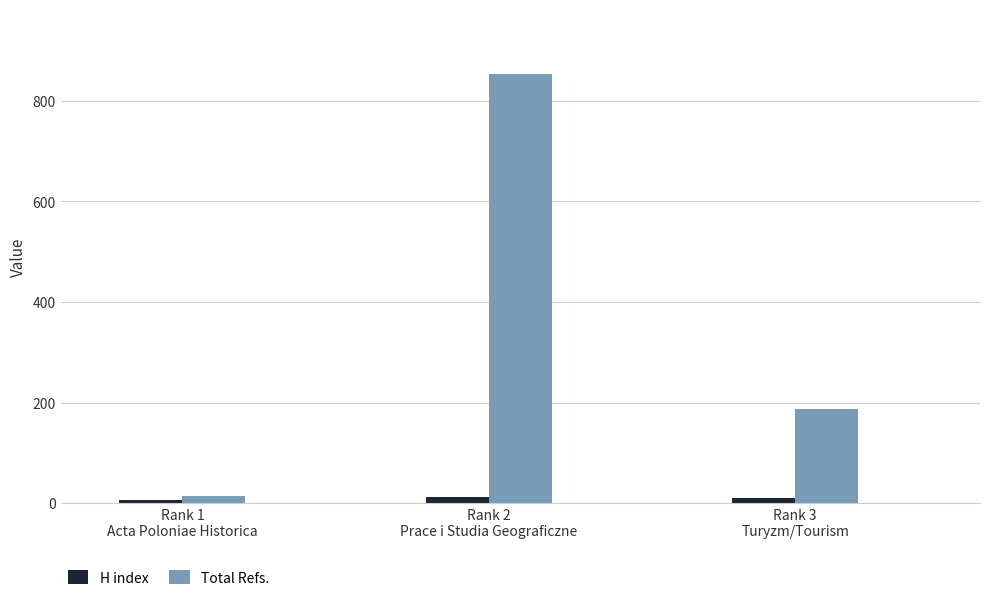

How many data points in Total Refs. are less than 187?

1